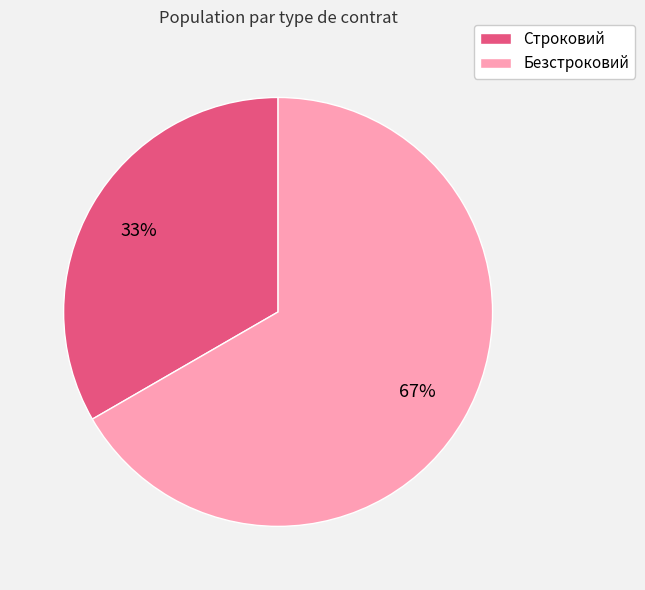

How many slices are in this pie chart?

2